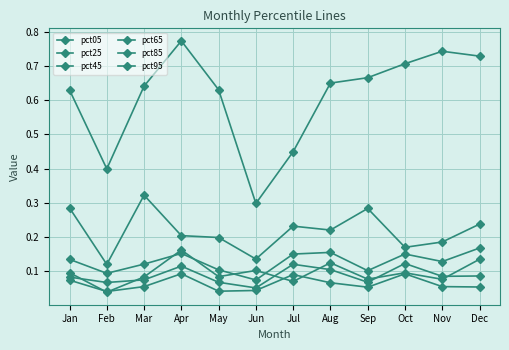

What is the difference between the highest and lowest values at Oct?

0.6